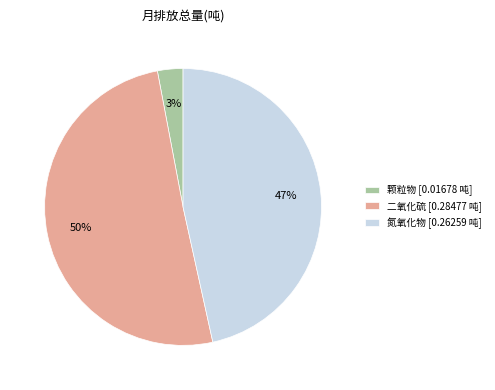

True or false: 二氧化硫 accounts for 37% of the total.

False